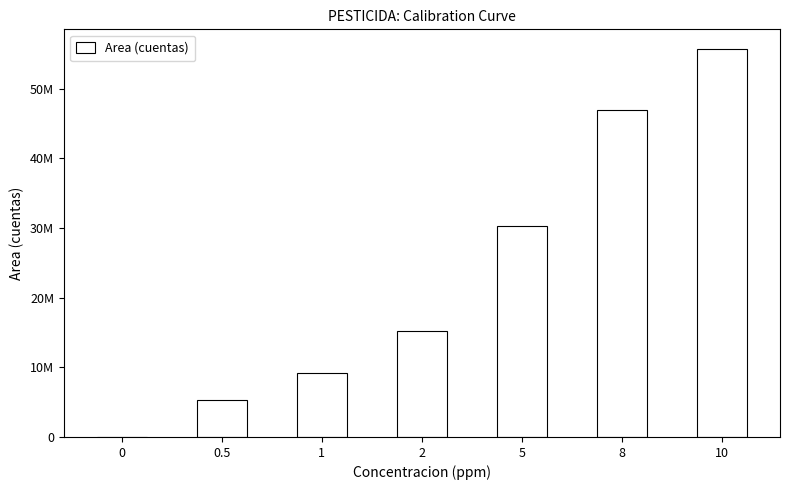

The value at 1 is 4156485. True or false?

False